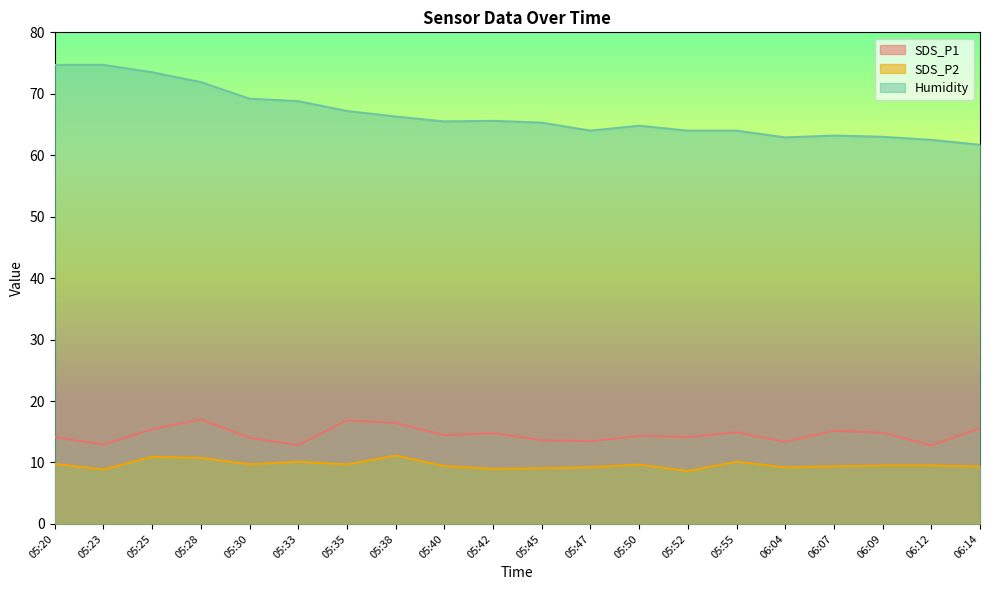

Reading right to left, transcribe all the data shown in this chart.

SDS_P1: 06:14=15.6	06:12=12.8	06:09=14.8	06:07=15.2	06:04=13.3	05:55=14.9	05:52=14.2	05:50=14.3	05:47=13.4	05:45=13.6	05:42=14.8	05:40=14.4	05:38=16.4	05:35=16.9	05:33=12.8	05:30=14.0	05:28=17.0	05:25=15.4	05:23=12.9	05:20=14.2
SDS_P2: 06:14=9.3	06:12=9.5	06:09=9.5	06:07=9.4	06:04=9.2	05:55=10.1	05:52=8.6	05:50=9.7	05:47=9.2	05:45=9.1	05:42=8.9	05:40=9.4	05:38=11.1	05:35=9.7	05:33=10.1	05:30=9.7	05:28=10.8	05:25=10.9	05:23=8.8	05:20=9.8
Humidity: 06:14=61.7	06:12=62.5	06:09=63.0	06:07=63.2	06:04=62.9	05:55=64.0	05:52=64.0	05:50=64.8	05:47=64.0	05:45=65.3	05:42=65.6	05:40=65.5	05:38=66.3	05:35=67.2	05:33=68.8	05:30=69.2	05:28=71.9	05:25=73.5	05:23=74.7	05:20=74.7